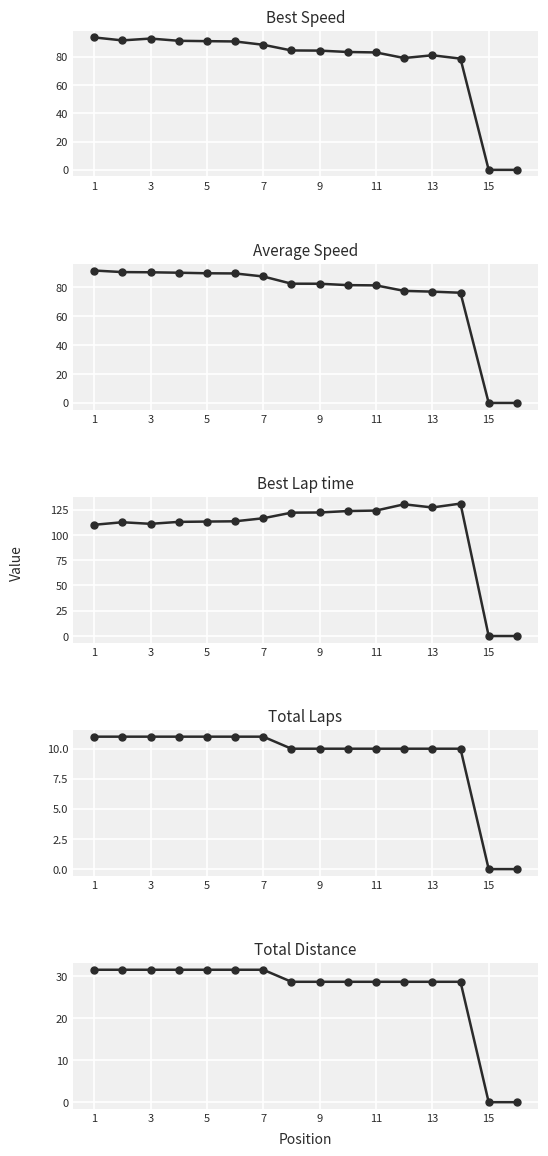

Which series has the largest total across all categories?

Best Lap time